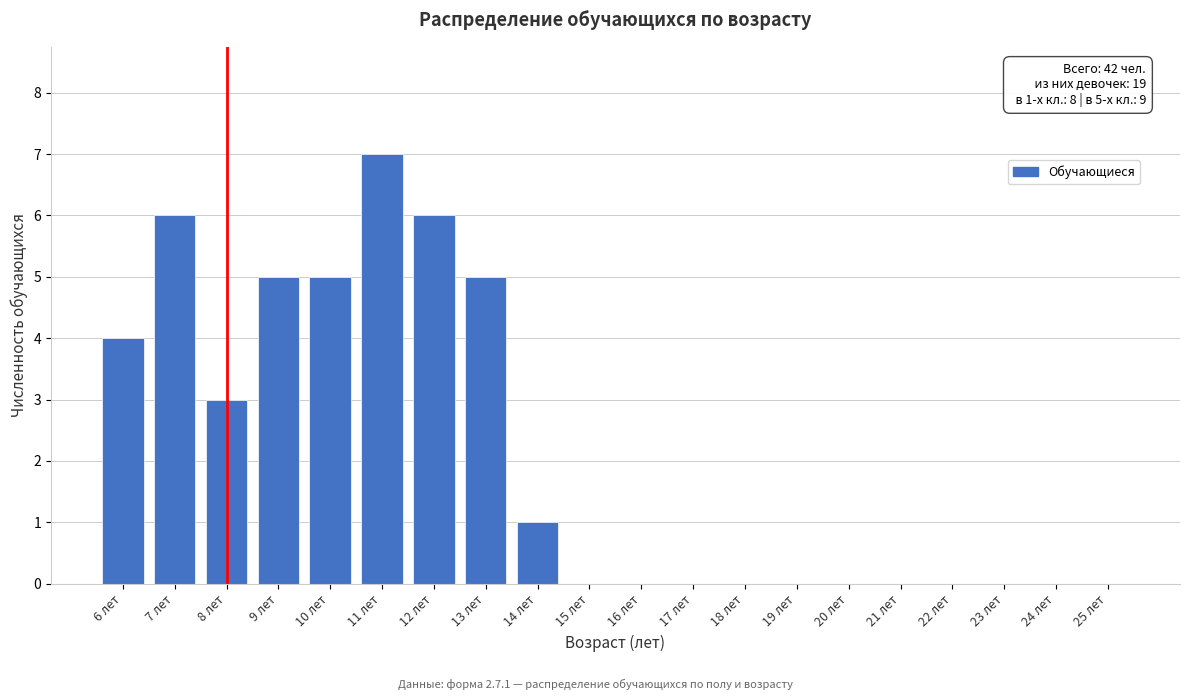

Reading right to left, extract all data points from this chart.

25 лет=0	24 лет=0	23 лет=0	22 лет=0	21 лет=0	20 лет=0	19 лет=0	18 лет=0	17 лет=0	16 лет=0	15 лет=0	14 лет=1	13 лет=5	12 лет=6	11 лет=7	10 лет=5	9 лет=5	8 лет=3	7 лет=6	6 лет=4